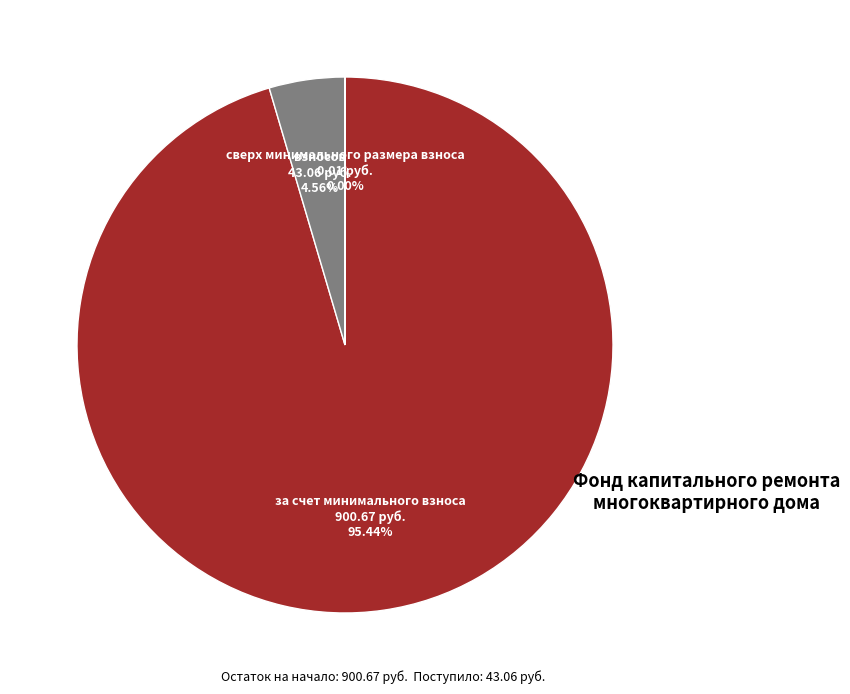

Which slice is the largest?

за счет минимального взноса